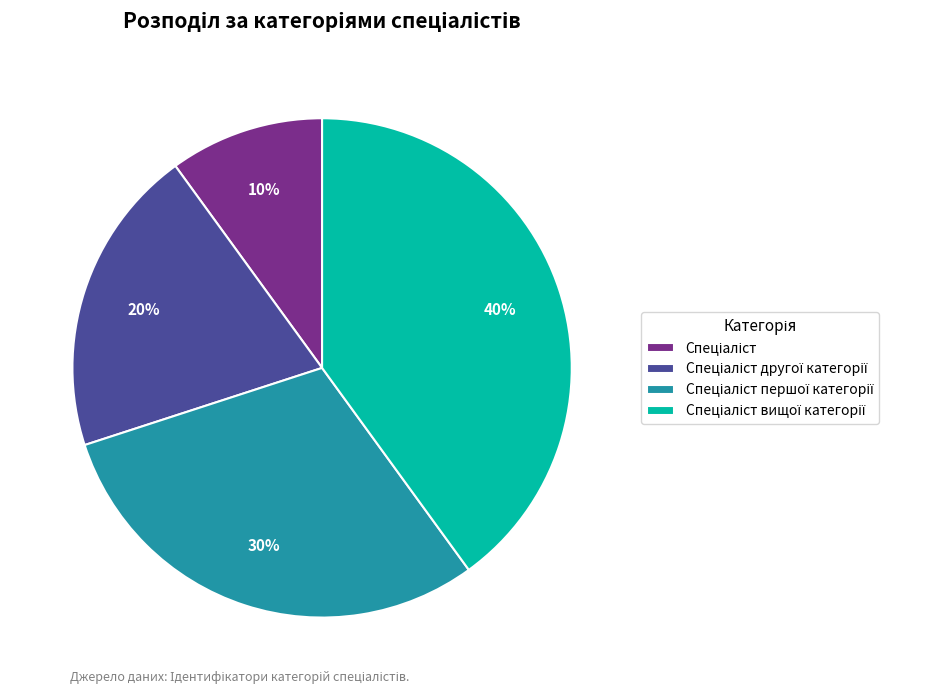

Is there any slice that represents more than half of the pie?

No